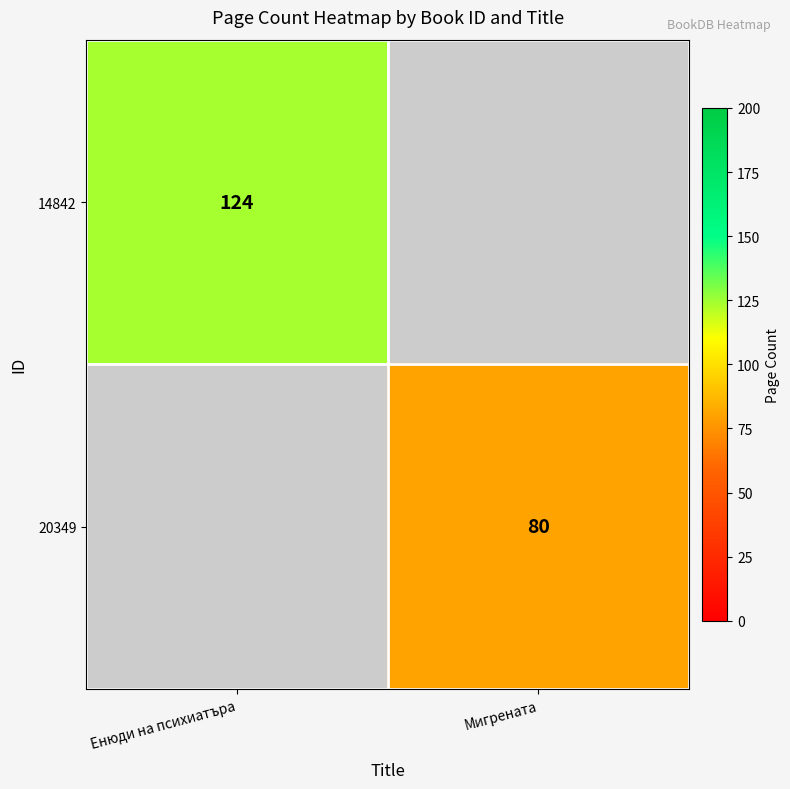

The 14842 series shows 179 at Енюди на психиатъра. True or false?

False